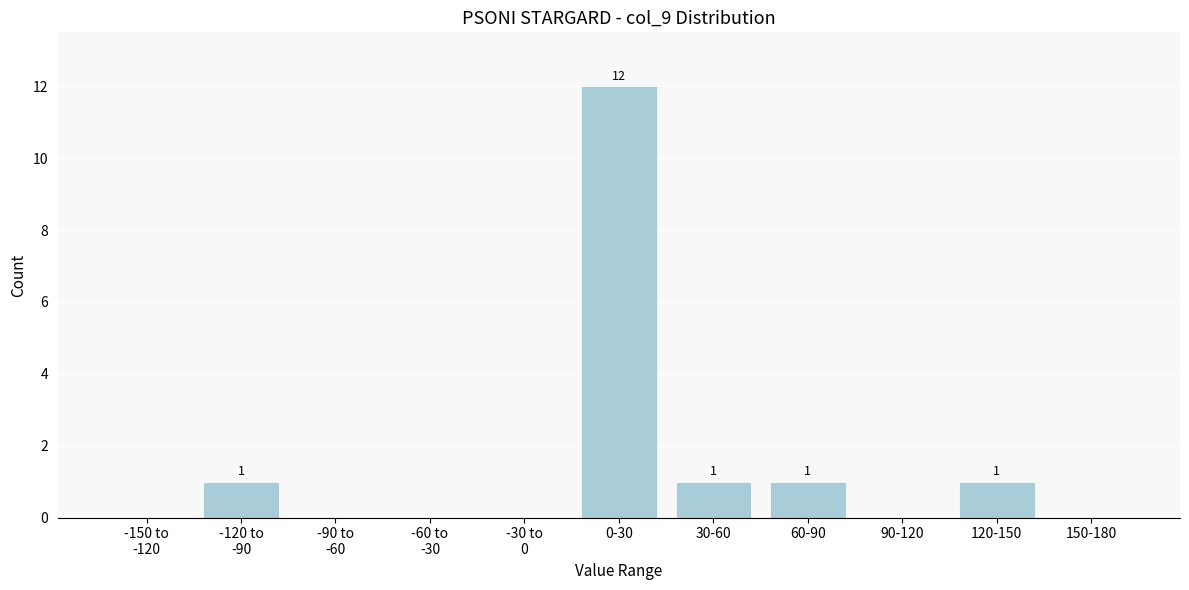

Is it true that the value at 150-180 is 0?

True